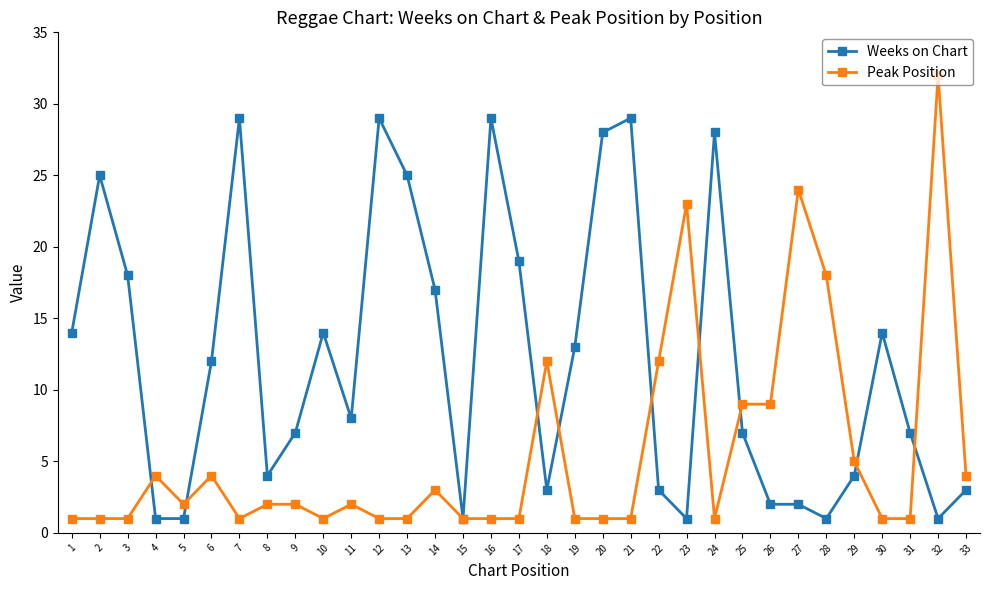

True or false: Peak Position has more than 0 points higher than both neighbors.

True